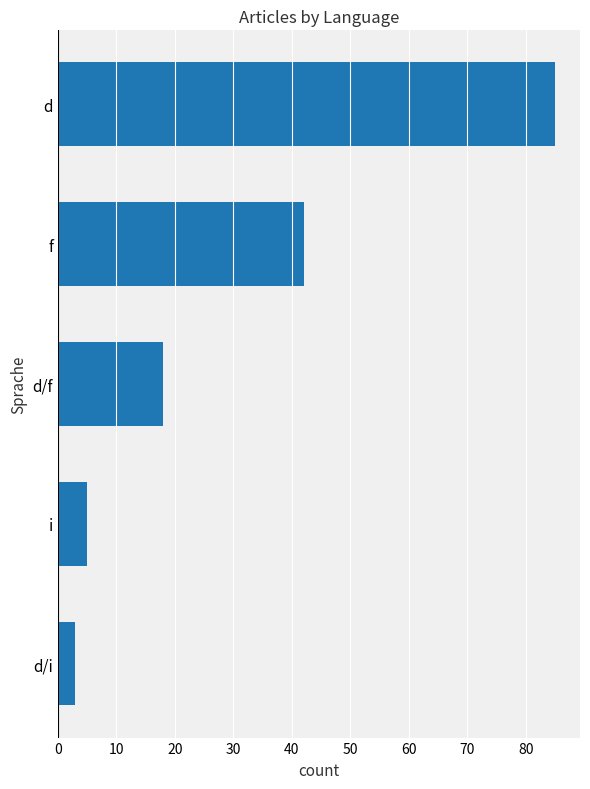

What is the average value?

31